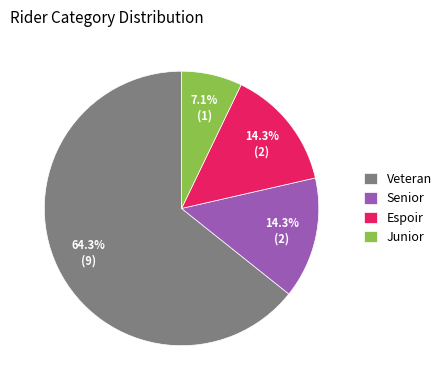

Which slice is the largest?

Veteran